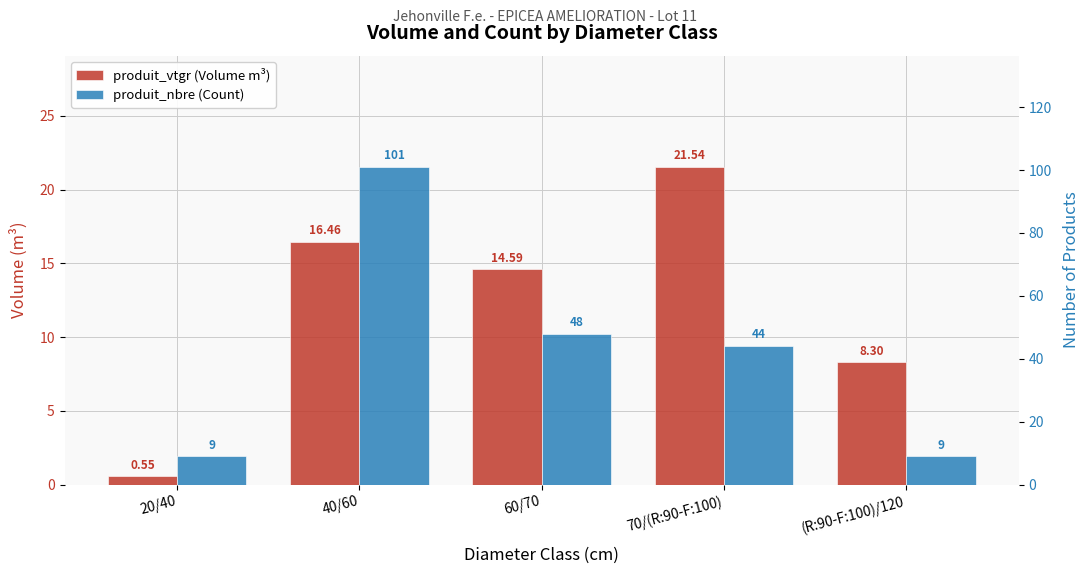

What is the spread (max minus min) of values at 40/60?

84.5